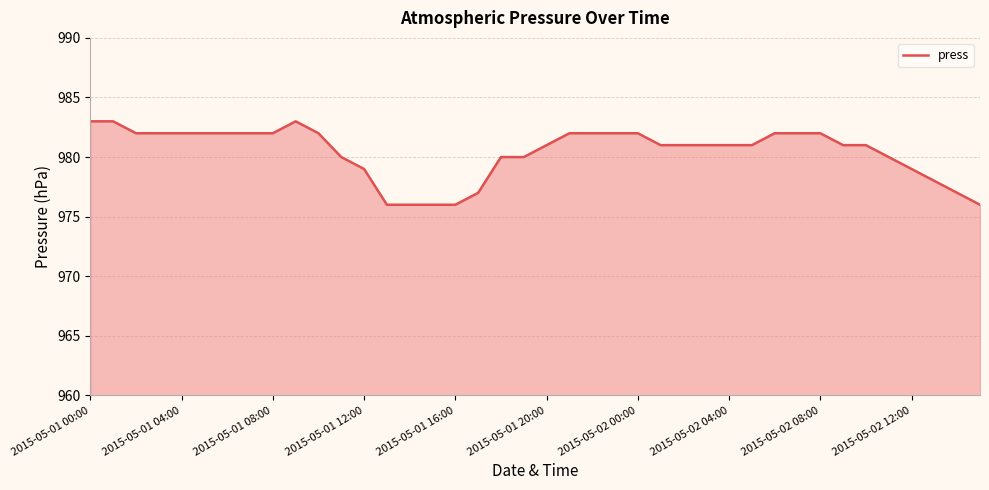

What is the difference between the maximum and minimum values?

7